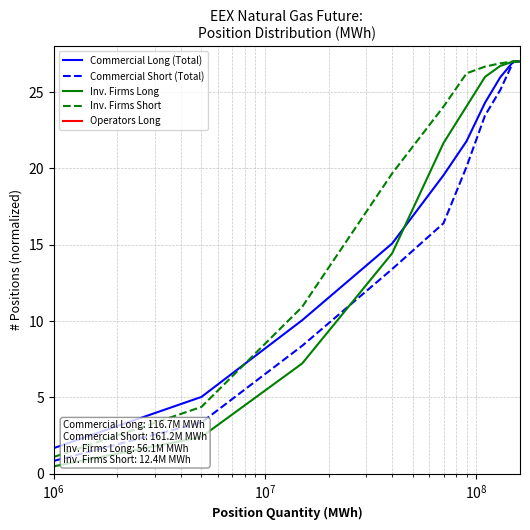

What is the lowest value of the Commercial Short (Total) series?

0.8